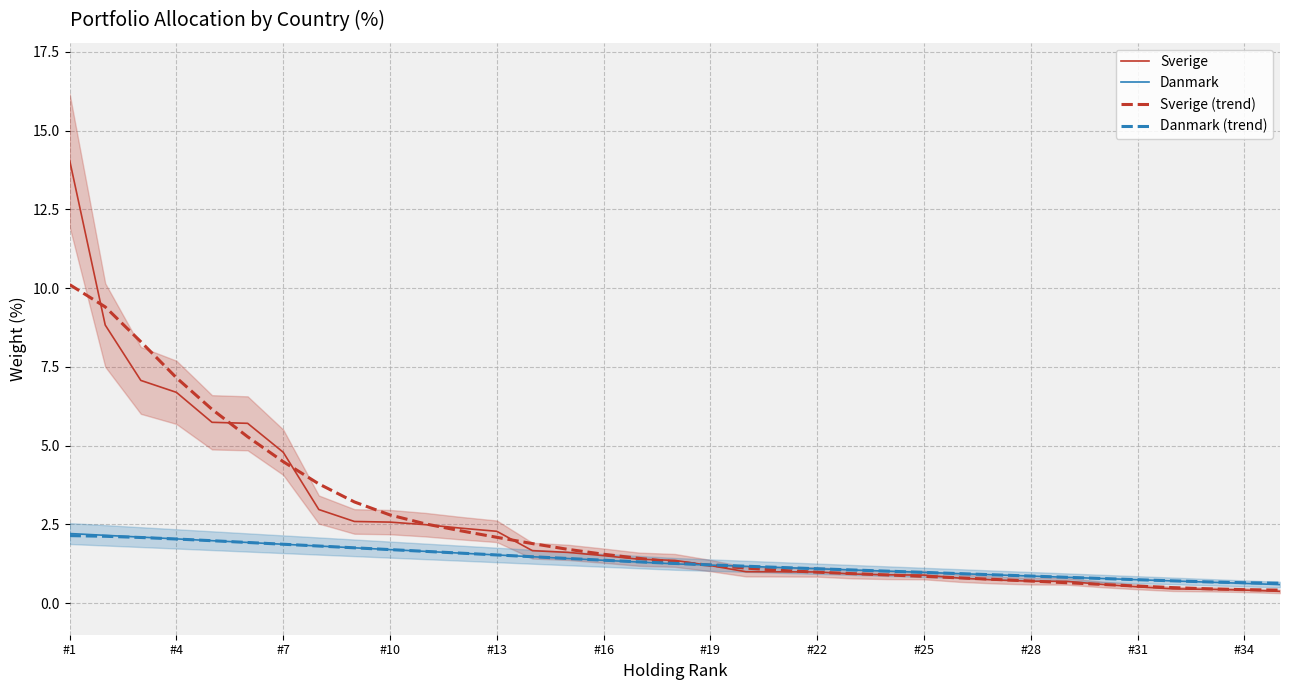

Which series has the widest spread of values?

Sverige